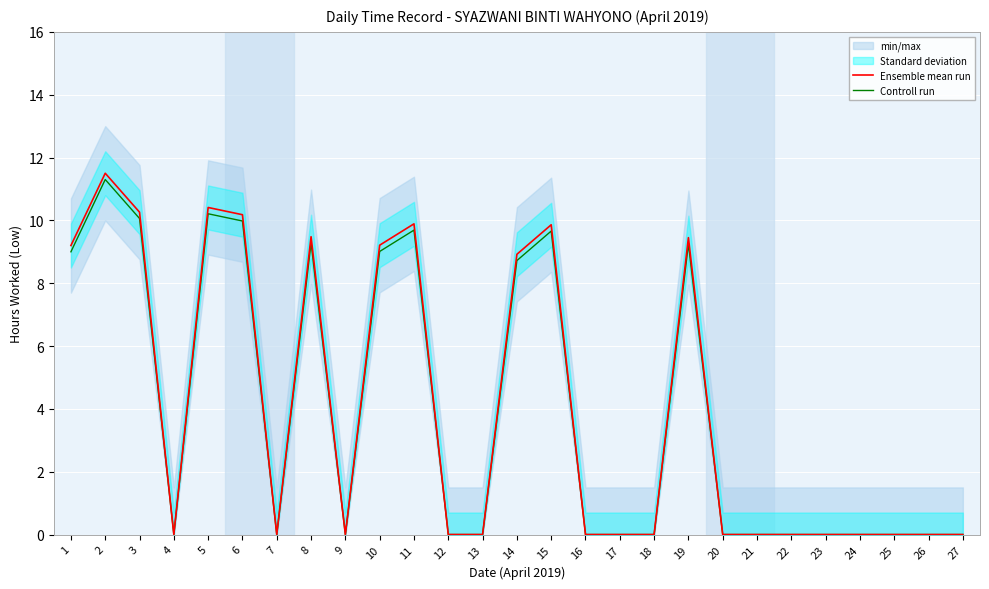

How many interior local peaks does the Controll run series have?

6